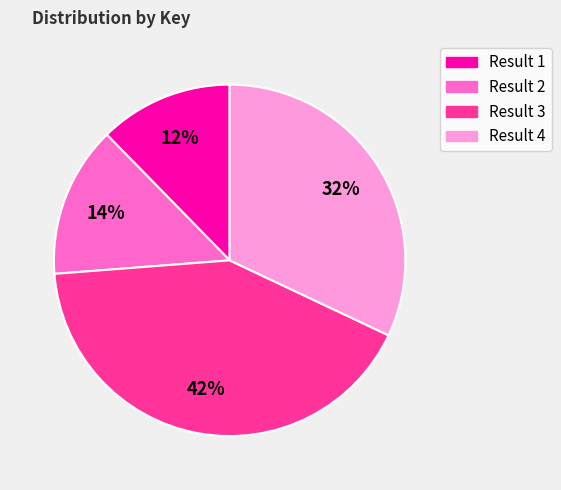

Which category has the smallest portion of the pie?

Result 1